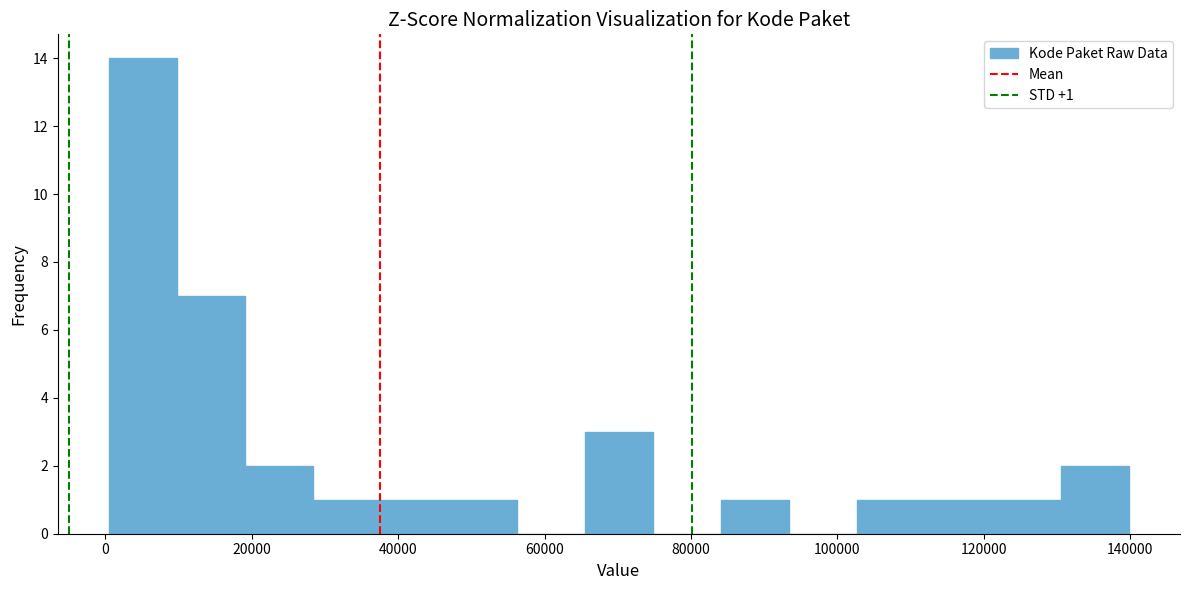

Over which range of the x-axis is the bar tallest?

0 to 10000